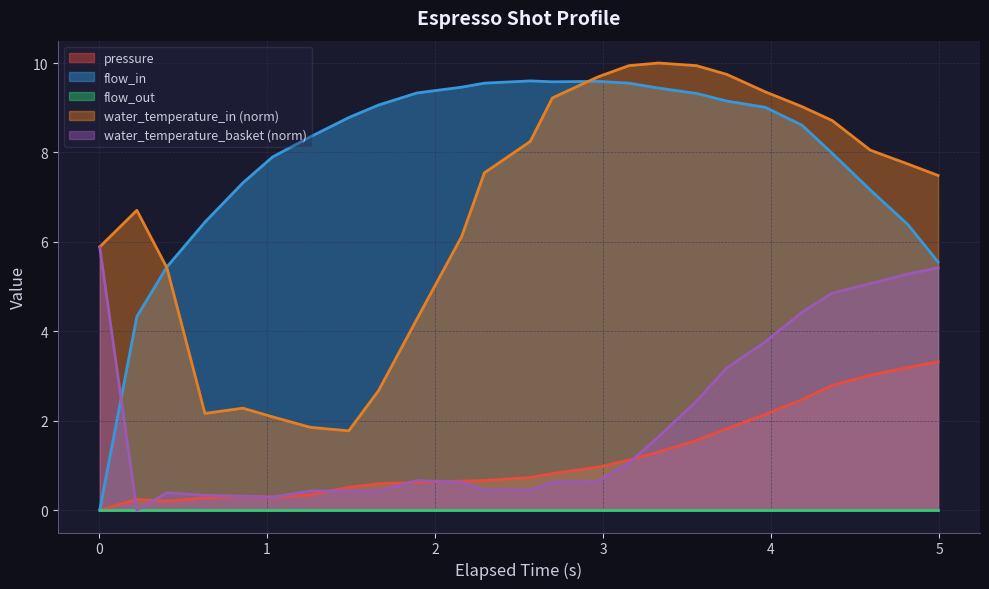

Which series has the widest spread of values?

flow_in